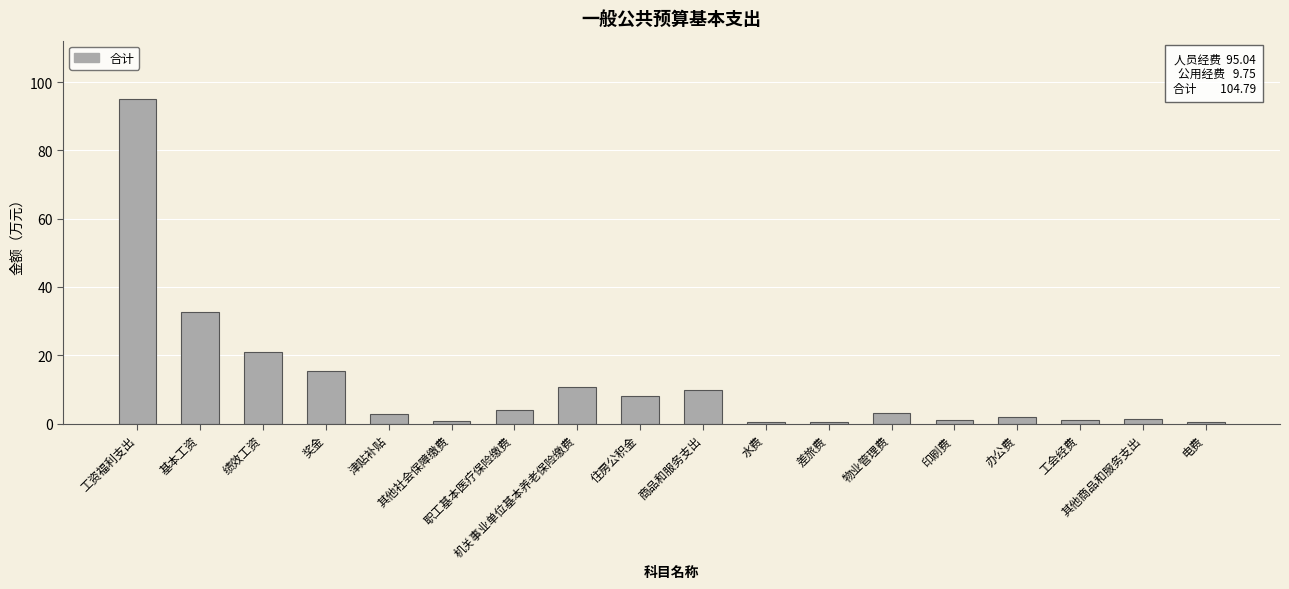

What is the greatest value displayed?

95.0